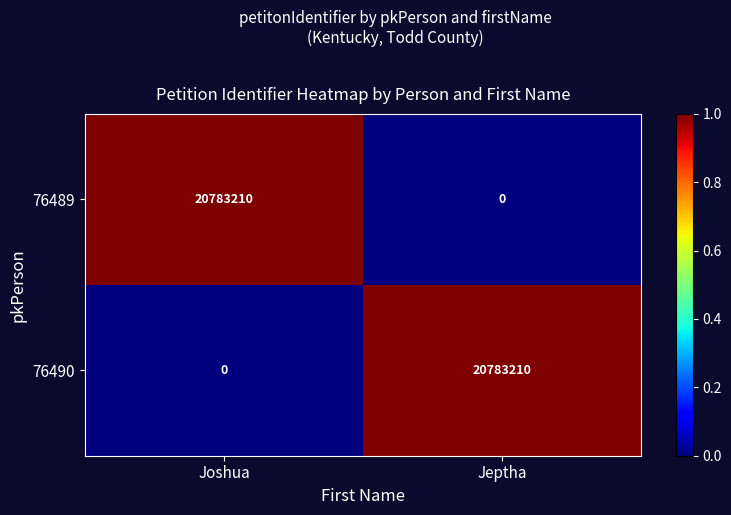

At which label is 76490 closest to 10391605?

Joshua